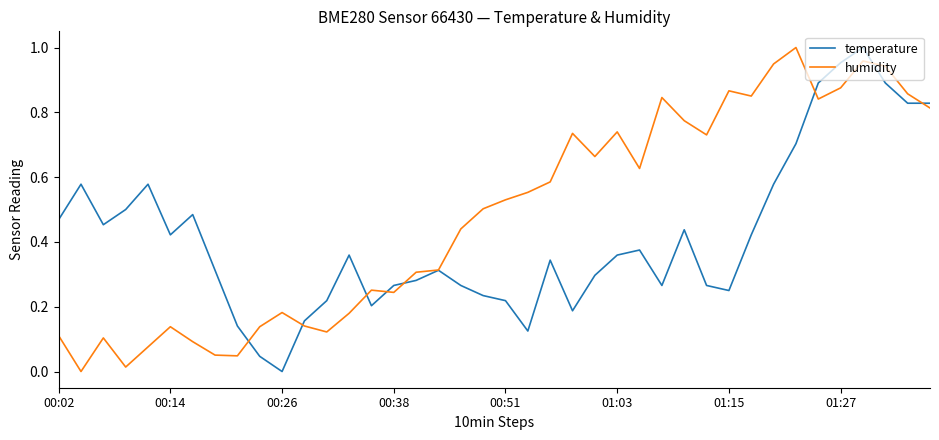

Which series has the largest total across all categories?

humidity